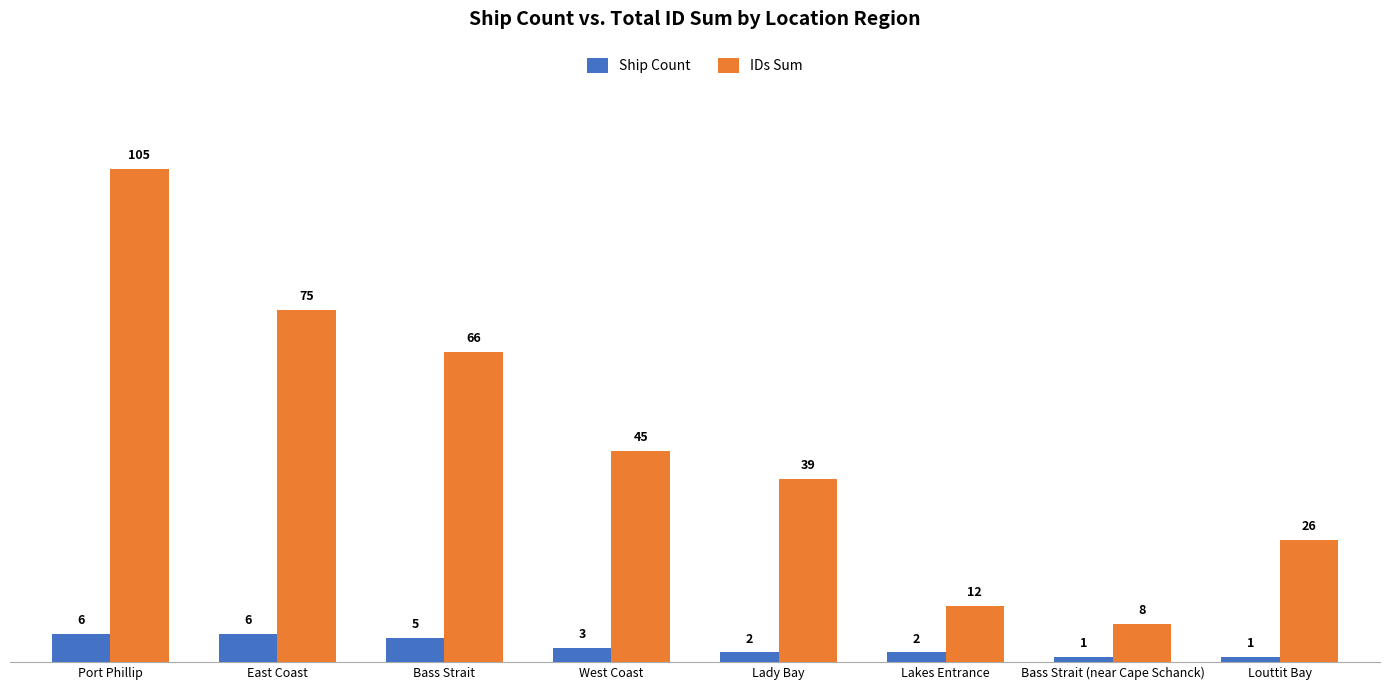

The value of Ship Count at Bass Strait is 9. True or false?

False